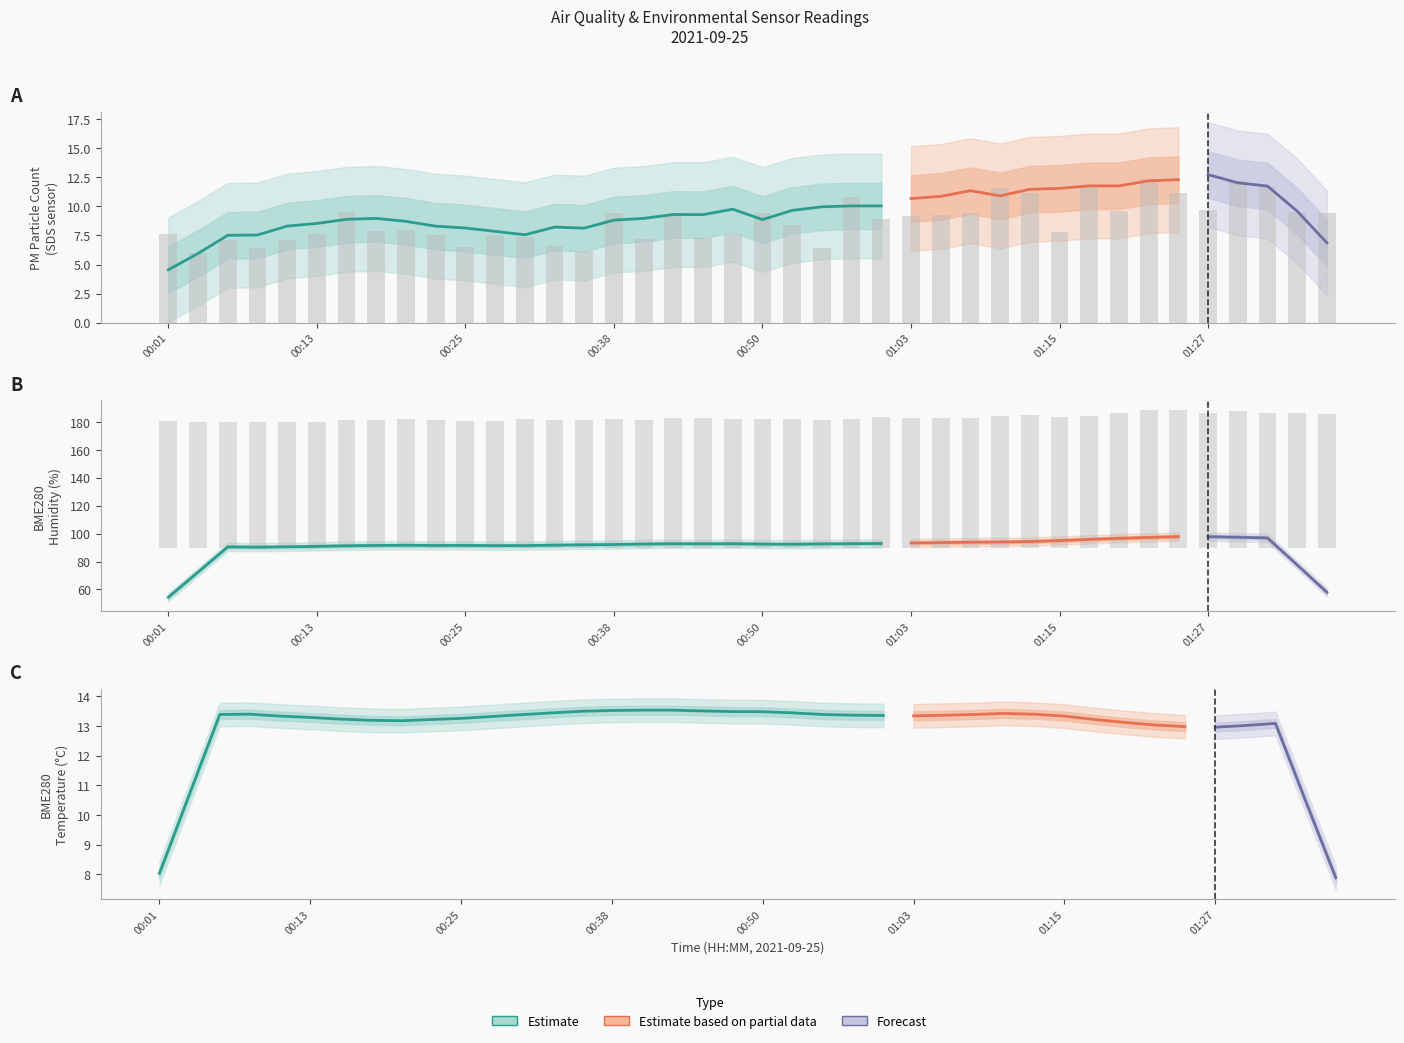

What position from the right is 00:23?

31